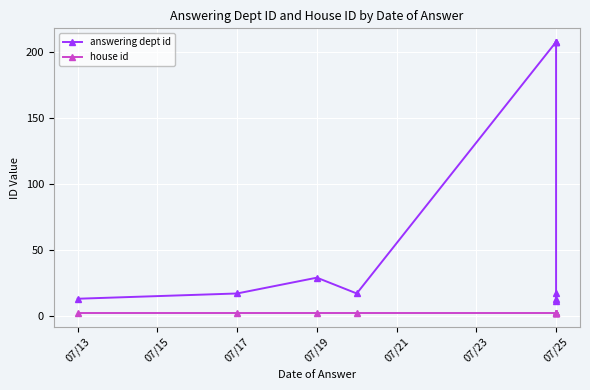

What is the total value across all series at 07/25?

210